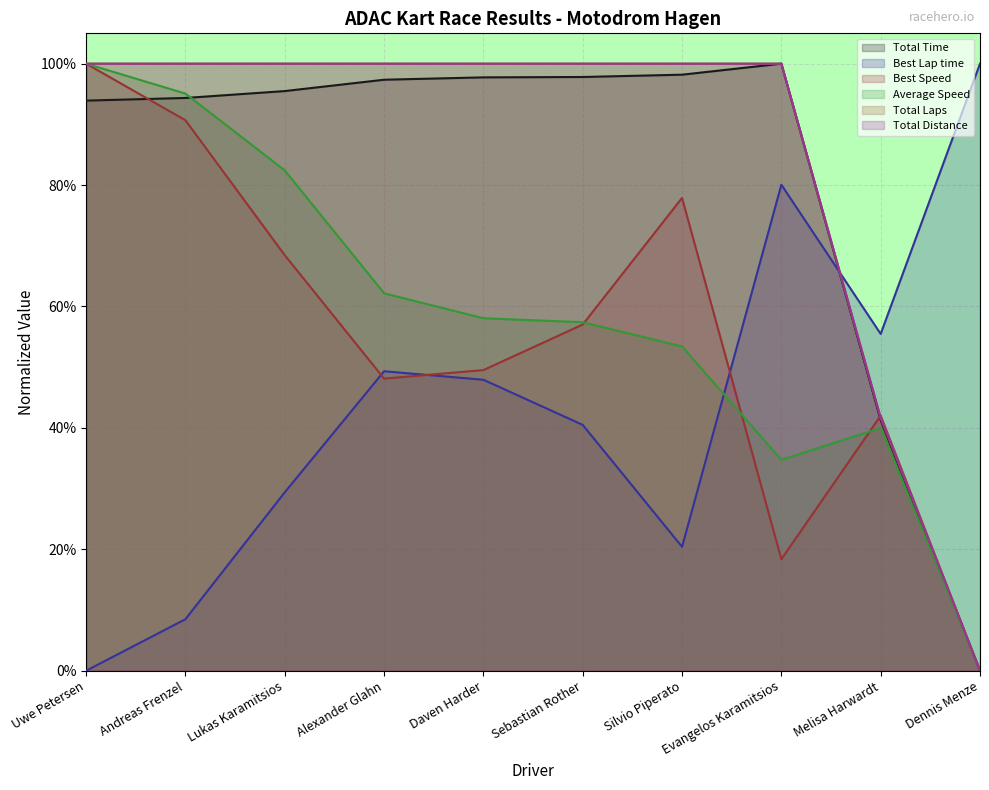

What is the highest value of the Best Lap time series?

1.0